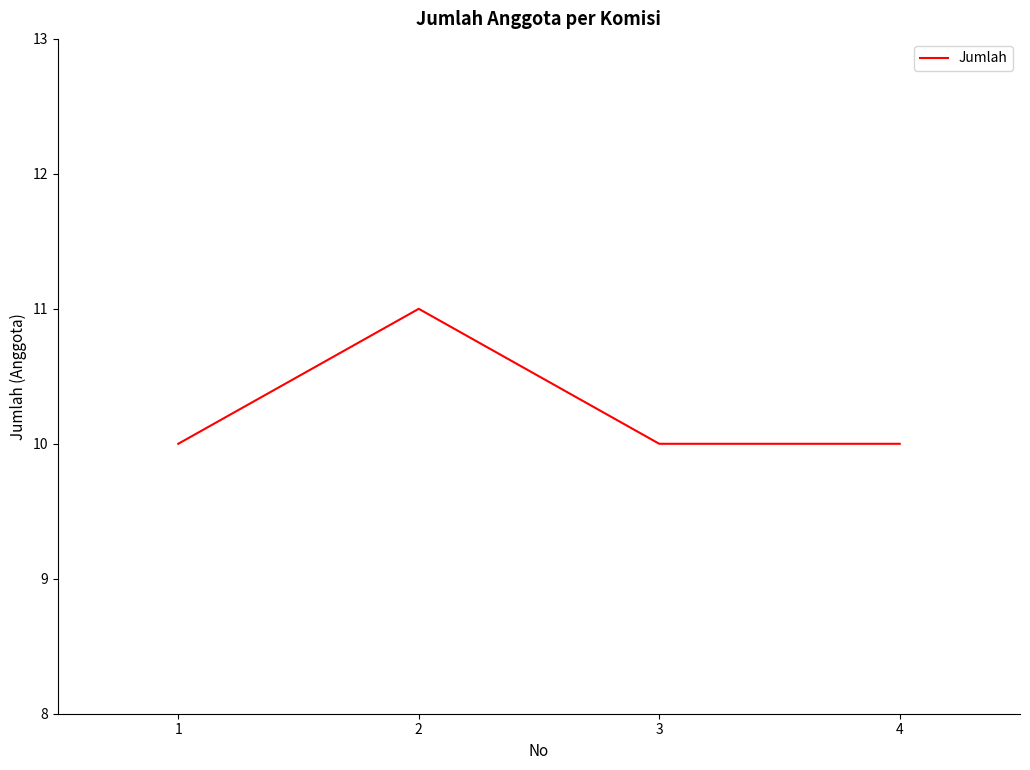

What is the maximum value shown in the chart?

11